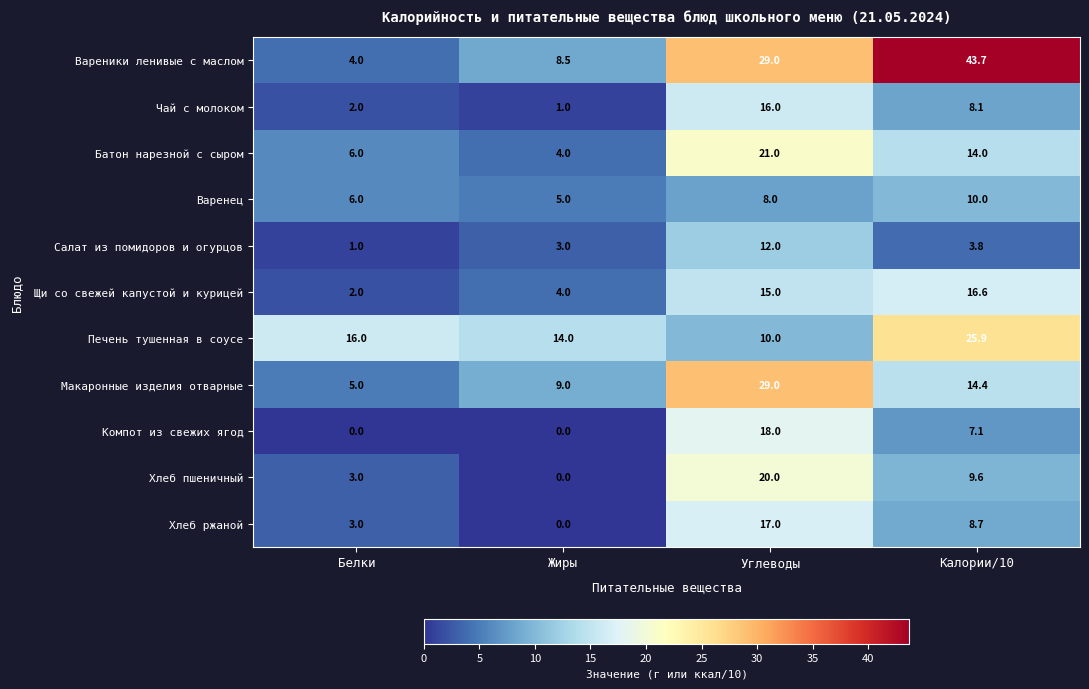

The Варенец series shows 8.0 at Углеводы. True or false?

True